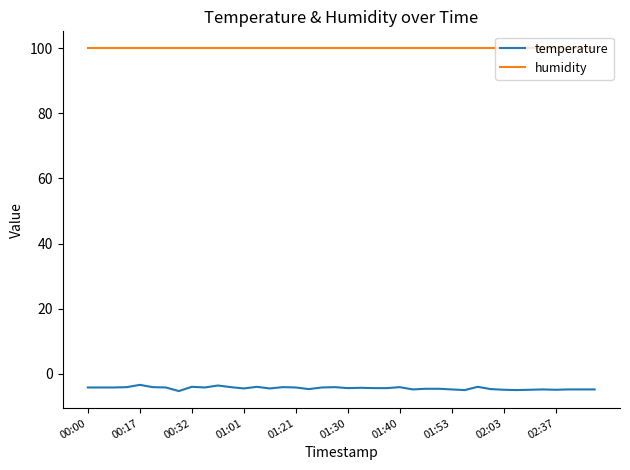

Rank the series by their maximum value, from highest to lowest.

humidity, temperature